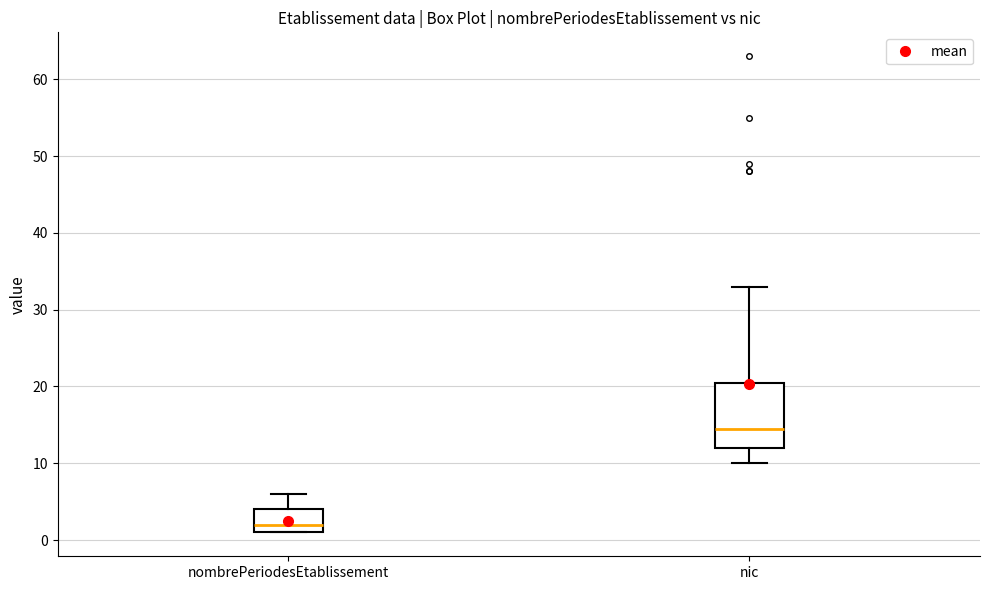

Which box has the highest median line?

nic